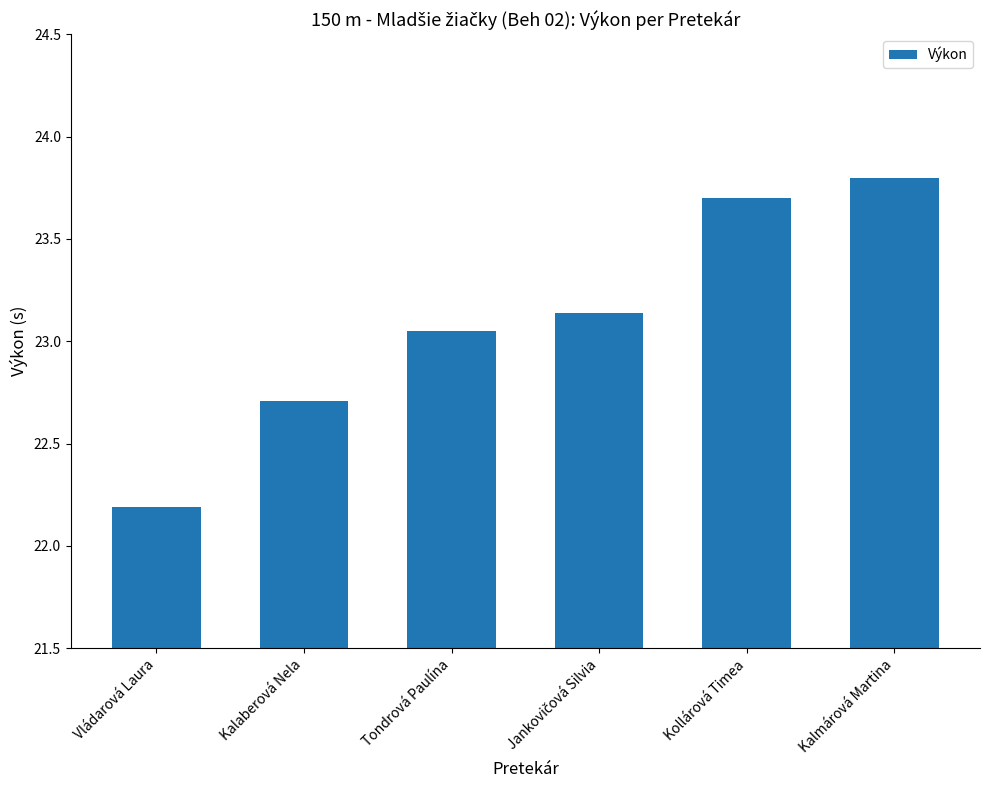

Which label corresponds to the largest value in the chart?

Kalmárová Martina